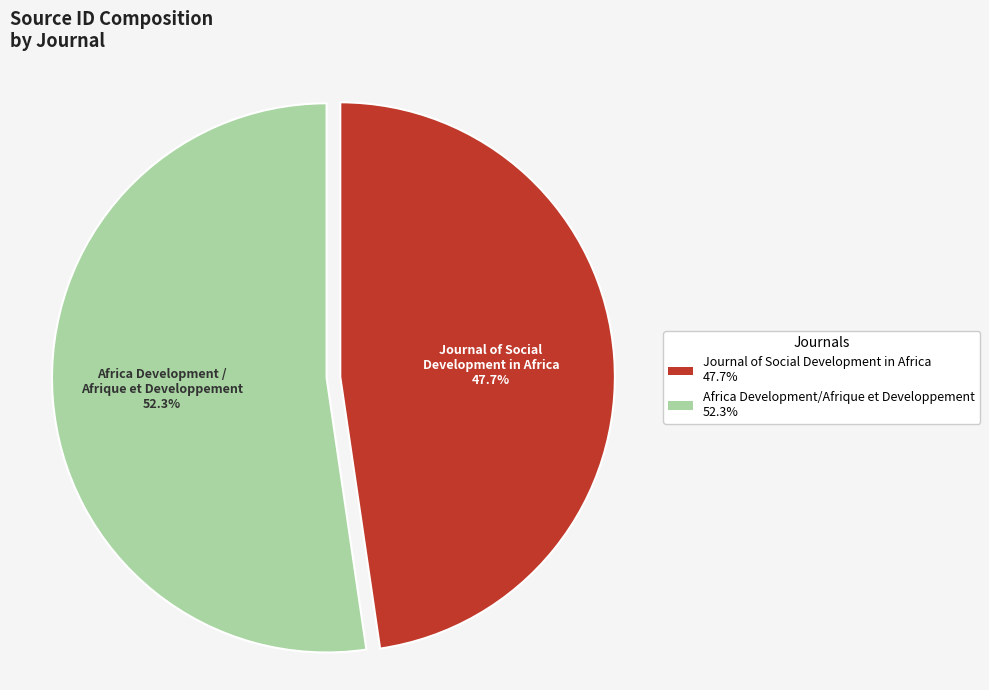

Is there any slice that represents more than half of the pie?

Yes